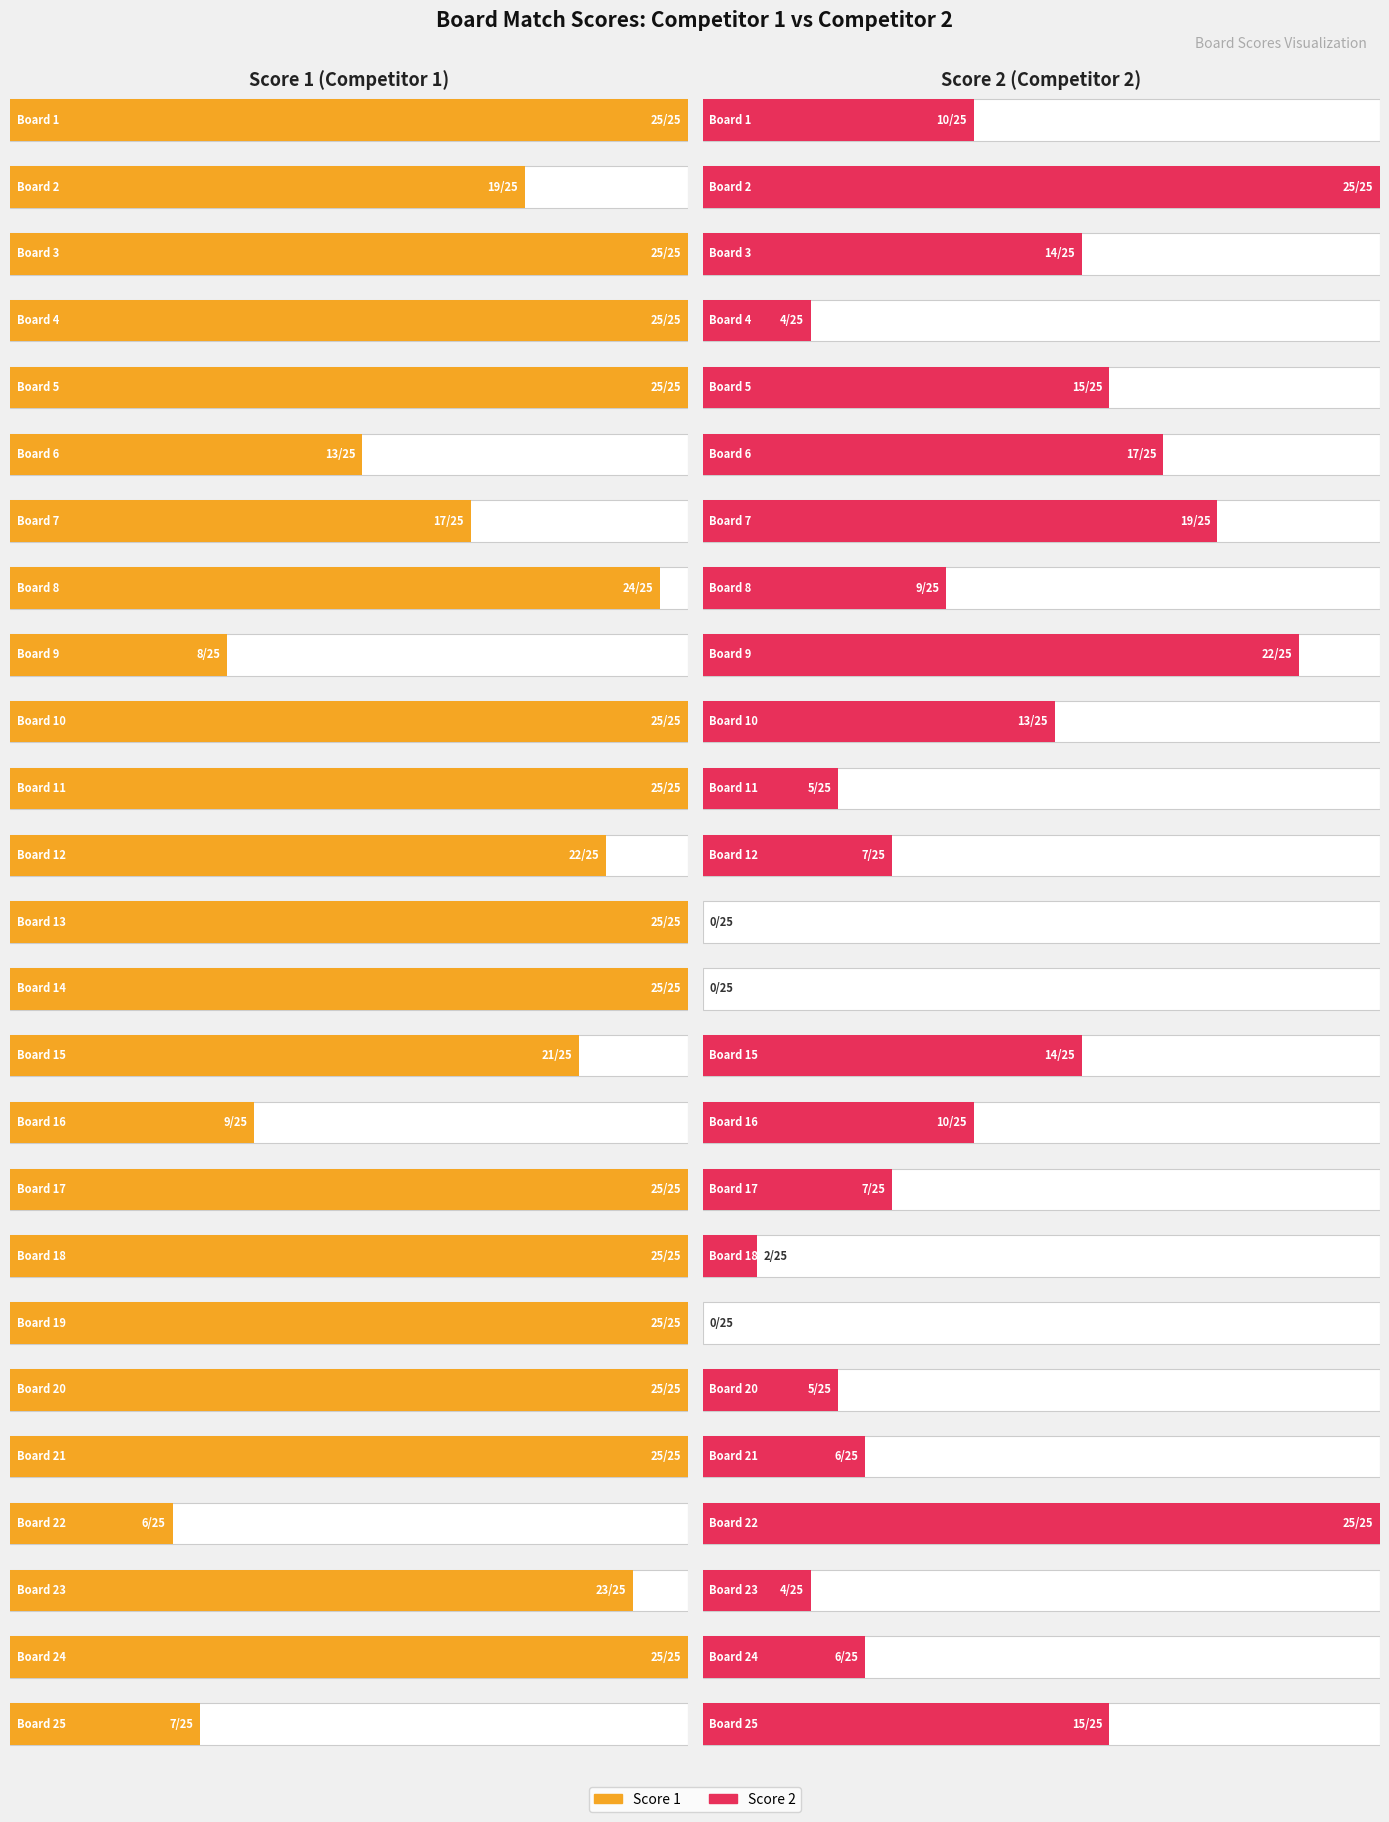

What is the difference between the maximum and minimum values in the Score 2 series?

25